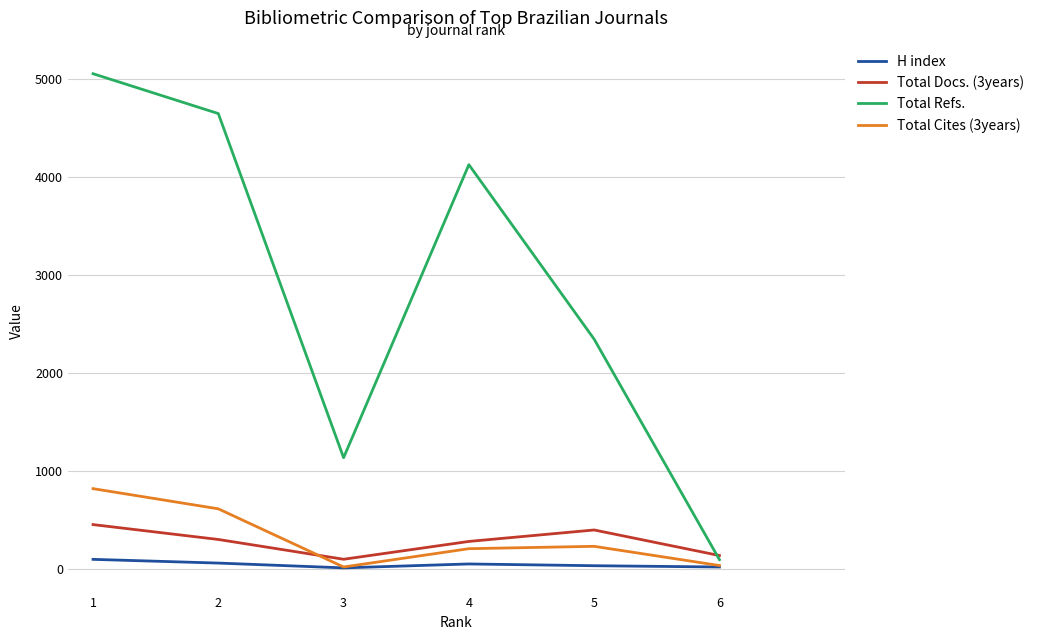

Which series changed the most between 2 and 5?

Total Refs.